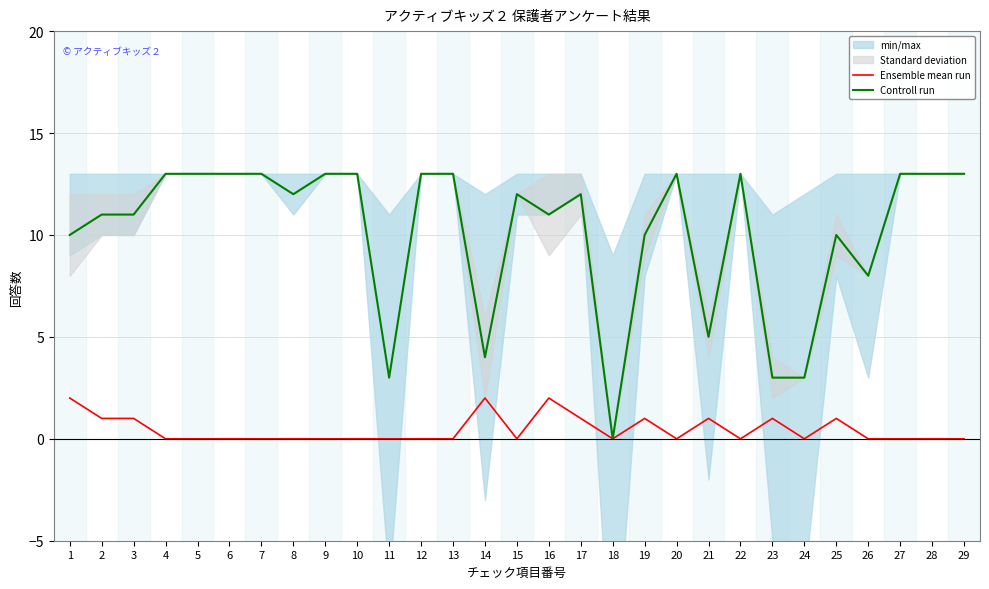

Reading right to left, list all the values displayed in this chart.

Ensemble mean run: 0	0	0	0	1	0	1	0	1	0	1	0	1	2	0	2	0	0	0	0	0	0	0	0	0	0	1	1	2
Controll run: 13	13	13	8	10	3	3	13	5	13	10	0	12	11	12	4	13	13	3	13	13	12	13	13	13	13	11	11	10